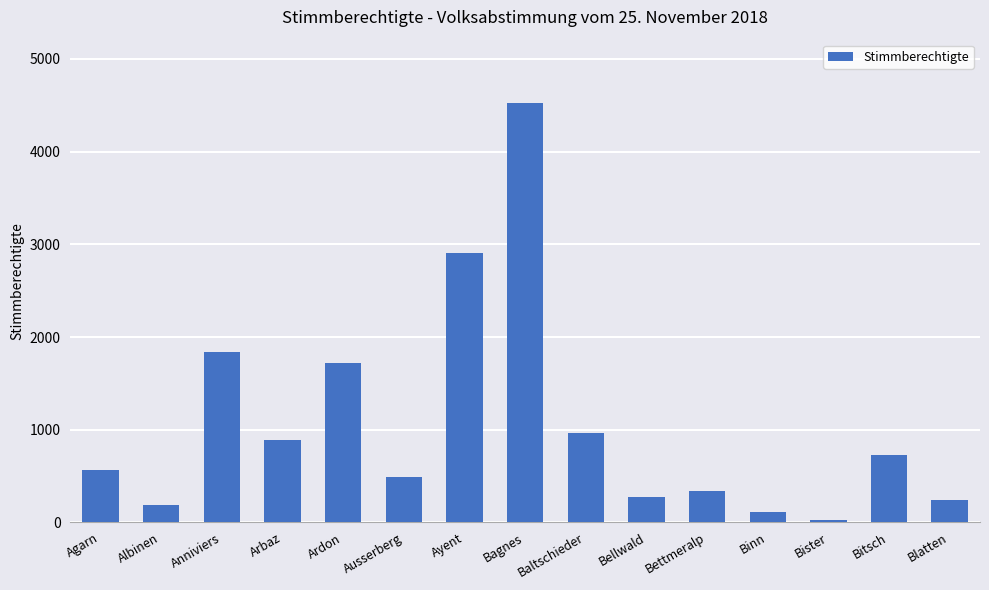

Reading left to right, transcribe all the data shown in this chart.

Agarn=566	Albinen=192	Anniviers=1840	Arbaz=890	Ardon=1716	Ausserberg=488	Ayent=2909	Bagnes=4528	Baltschieder=960	Bellwald=275	Bettmeralp=334	Binn=108	Bister=29	Bitsch=728	Blatten=237